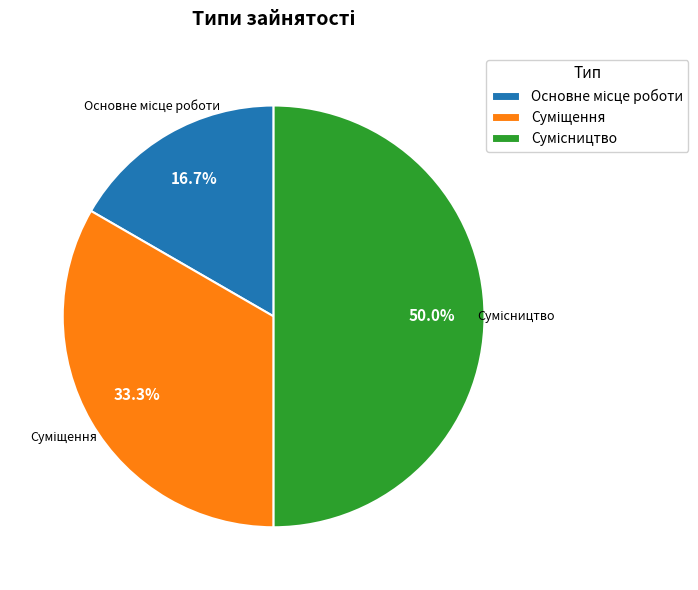

Count the number of slices in the pie.

3